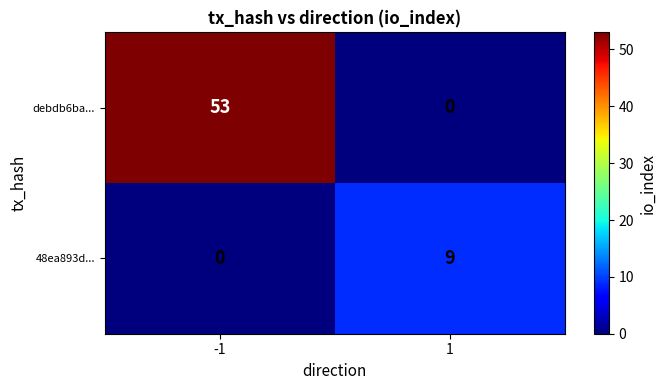

Reading left to right, extract all data points from this chart.

debdb6ba...: 53	0
48ea893d...: 0	9